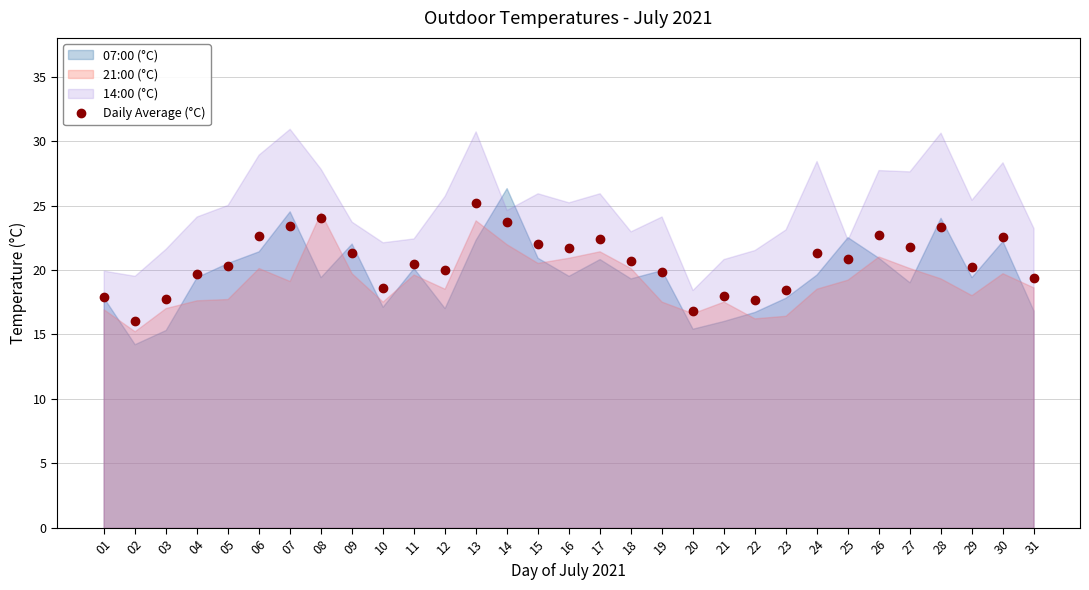

What is the sum of the values at 03 and 15?

39.8